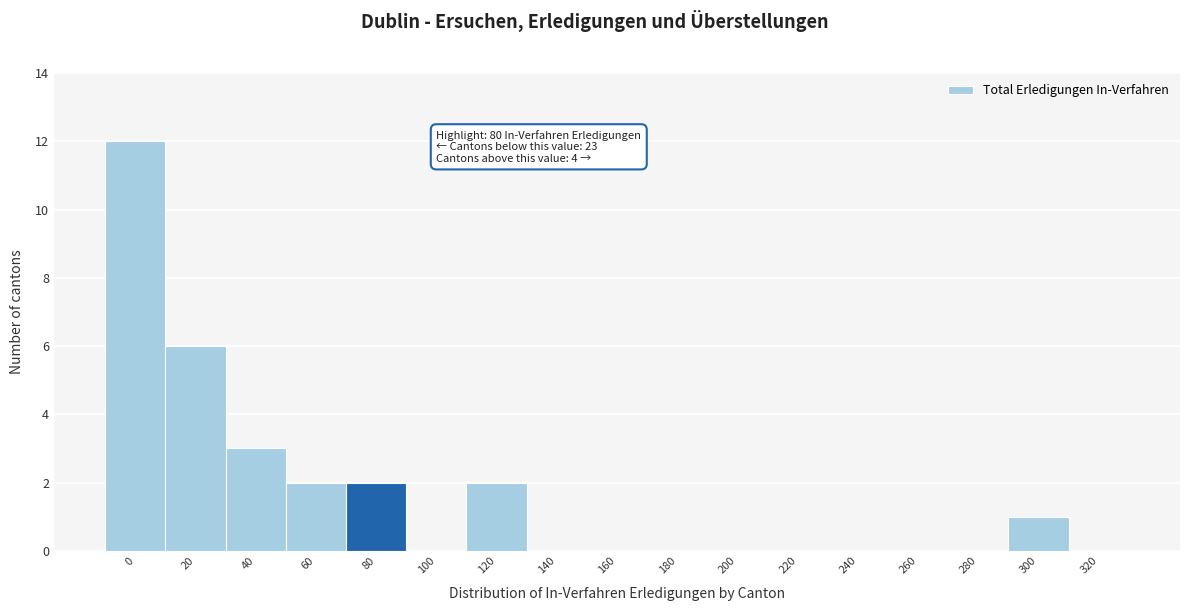

Reading left to right, what are all the values shown in this chart?

0=12	20=6	40=3	60=2	80=2	100=0	120=2	140=0	160=0	180=0	200=0	220=0	240=0	260=0	280=0	300=1	320=0